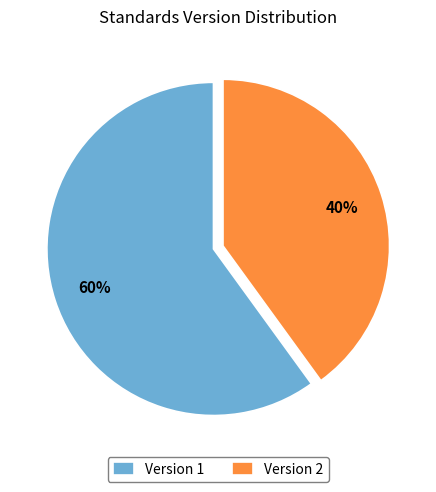

To the nearest percent, what is the average slice percentage?

50%